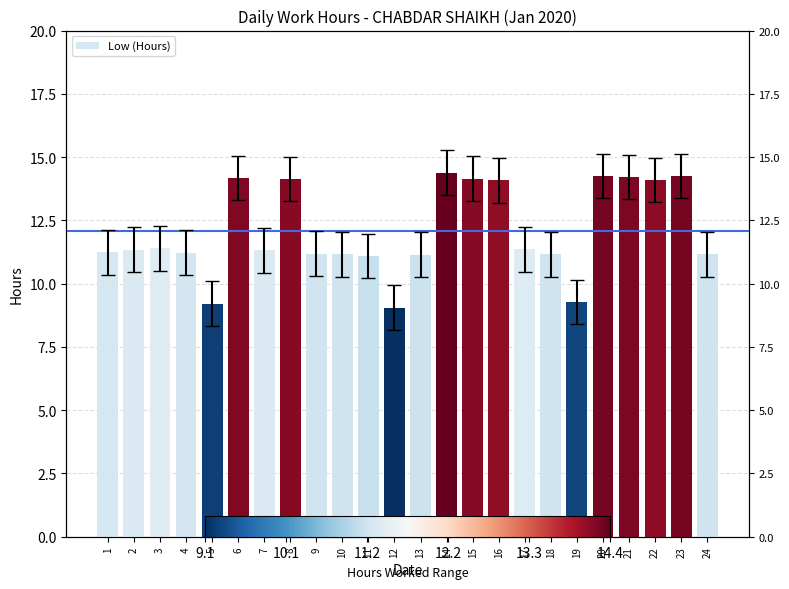

How many values are below 11?

3